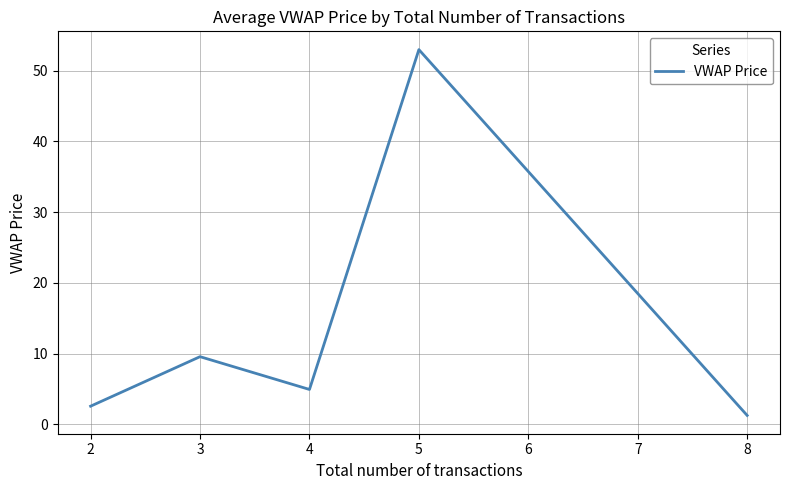

What is the smallest value displayed?

1.3